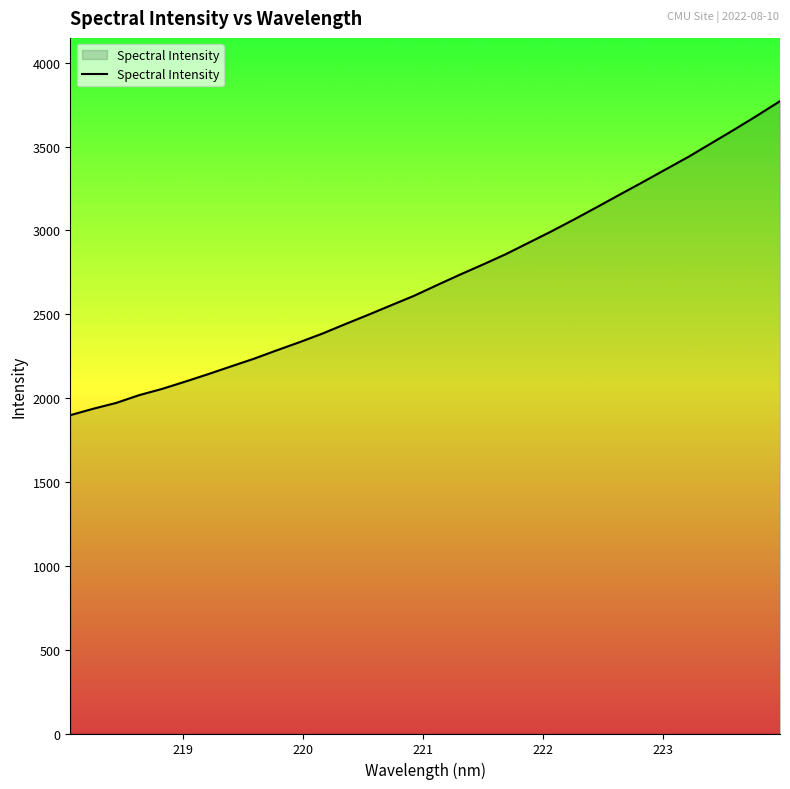

What is the greatest value displayed?

3770.6